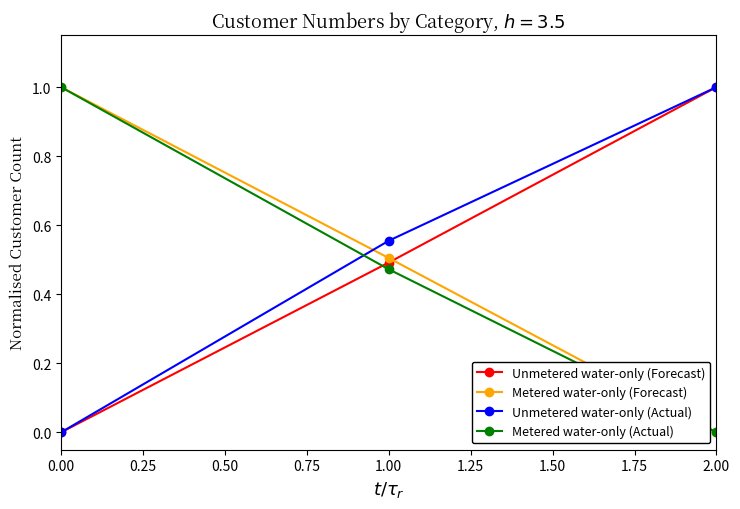

What position from the left is 0.00?

1